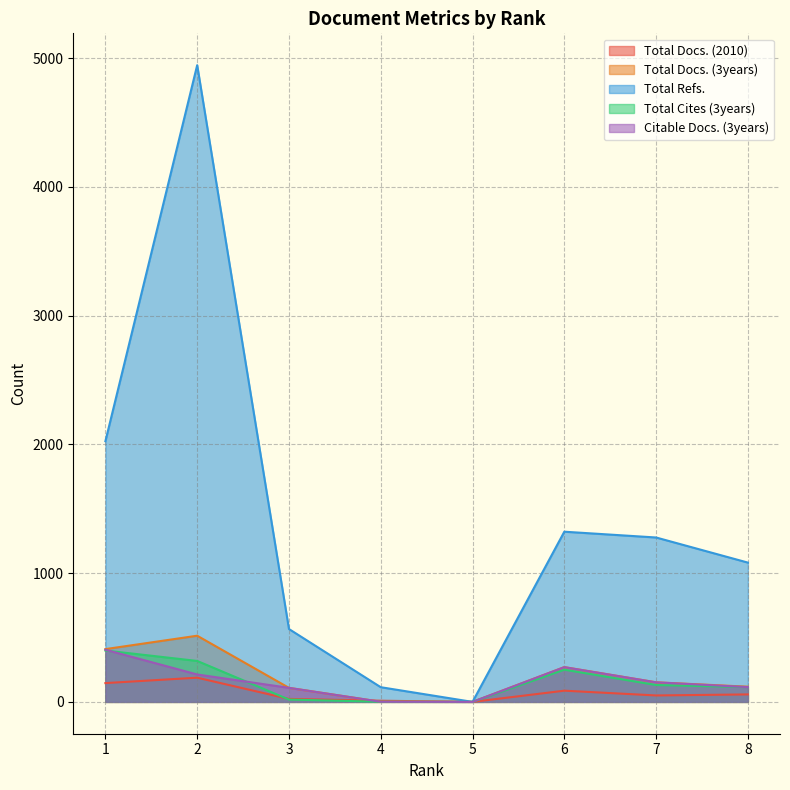

What are all the series names shown in the legend?

Total Docs. (2010), Total Docs. (3years), Total Refs., Total Cites (3years), Citable Docs. (3years)